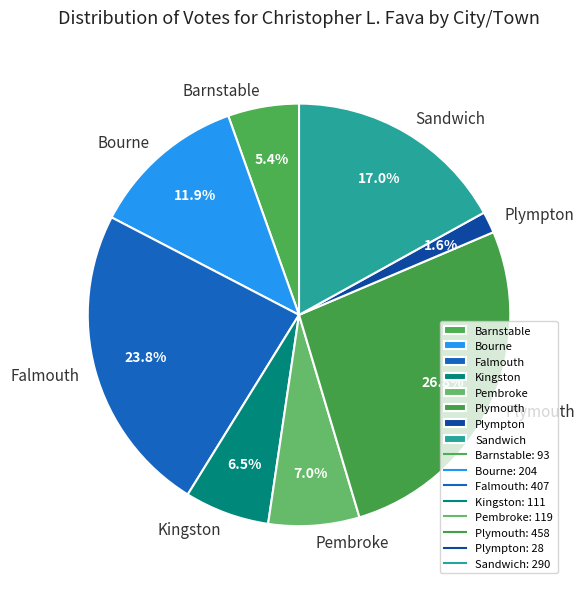

How much of the chart is everything except Kingston?

93.5%